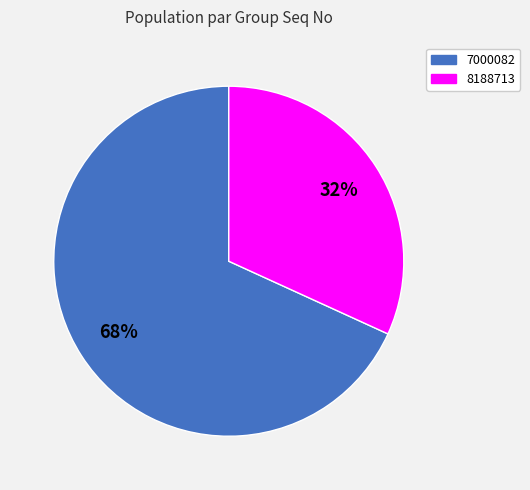

Is the sum of 7000082 and 8188713 greater than half?

Yes